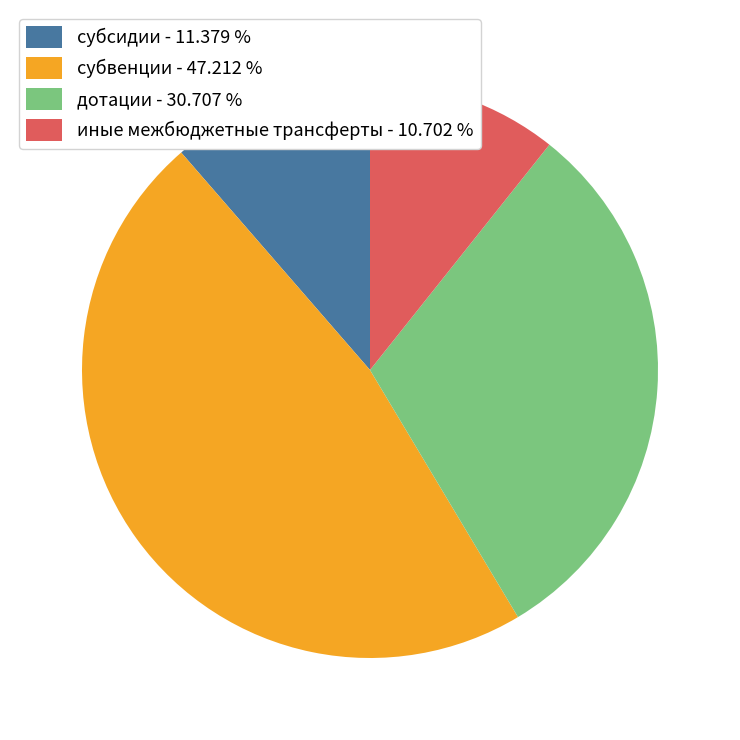

What is the ratio of the value at субвенции to the value at дотации?

1.5